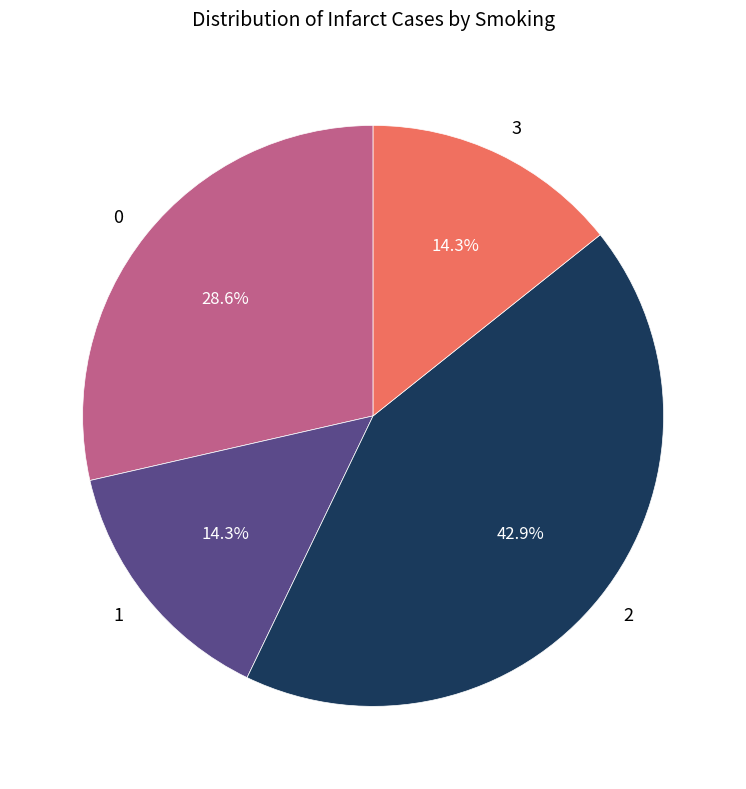

Between 0 and 1, which is larger?

0